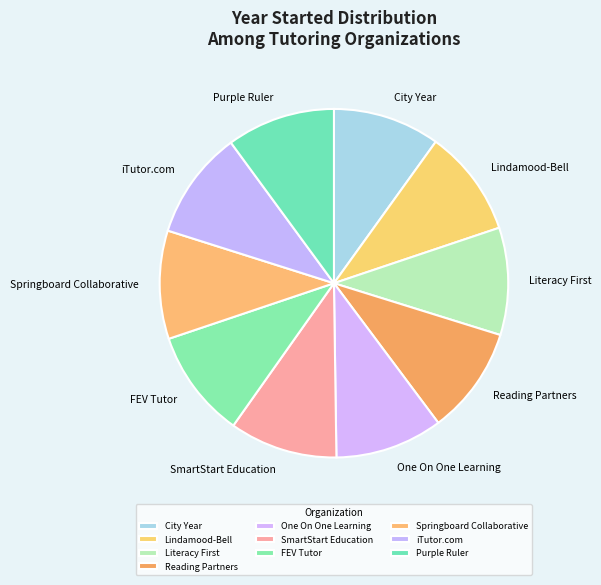

The Purple Ruler slice represents 1% of the pie. True or false?

False